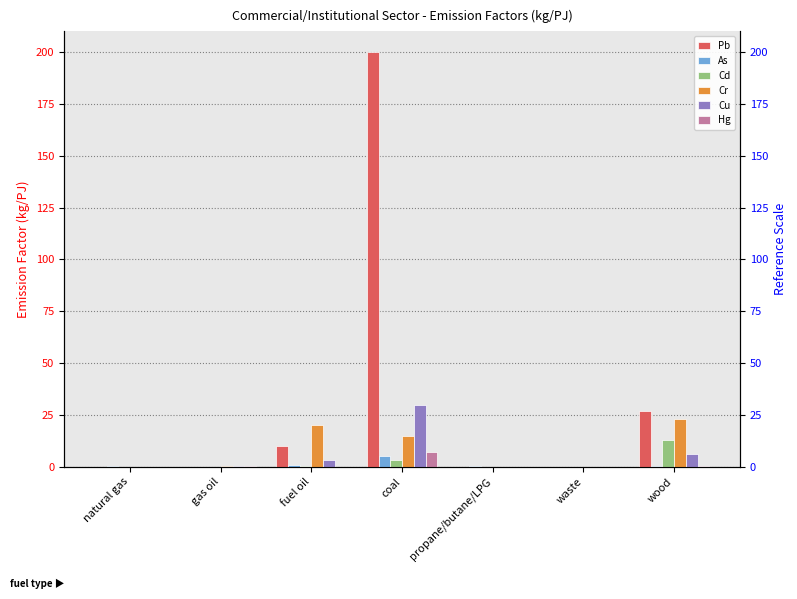

The value of Pb at coal is 277.6. True or false?

False